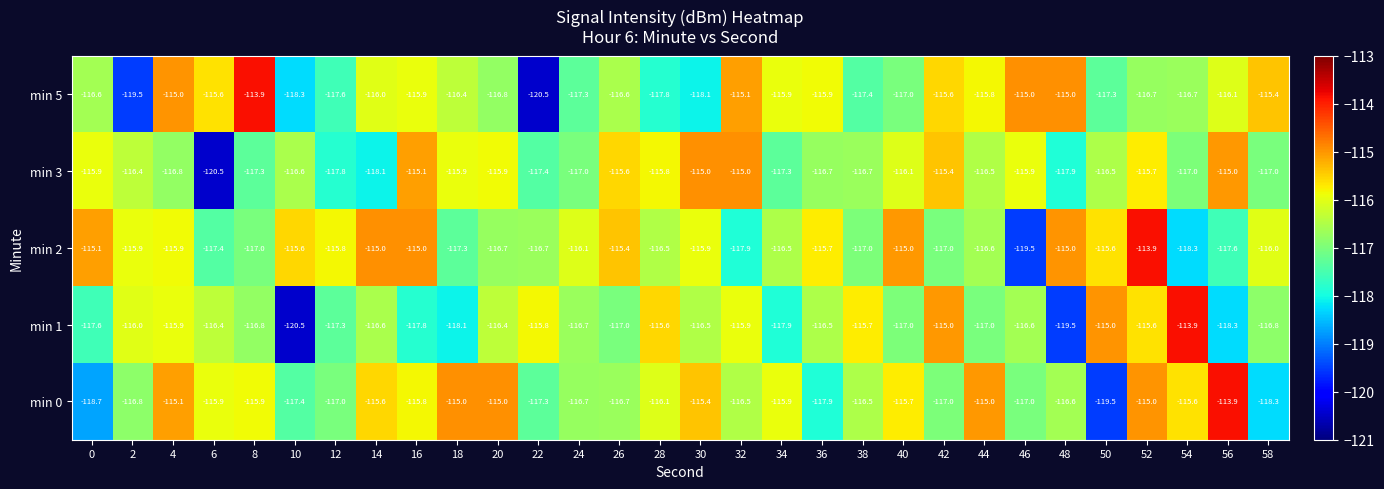

Is it true that min 5 equals -173.2 at 54?

False